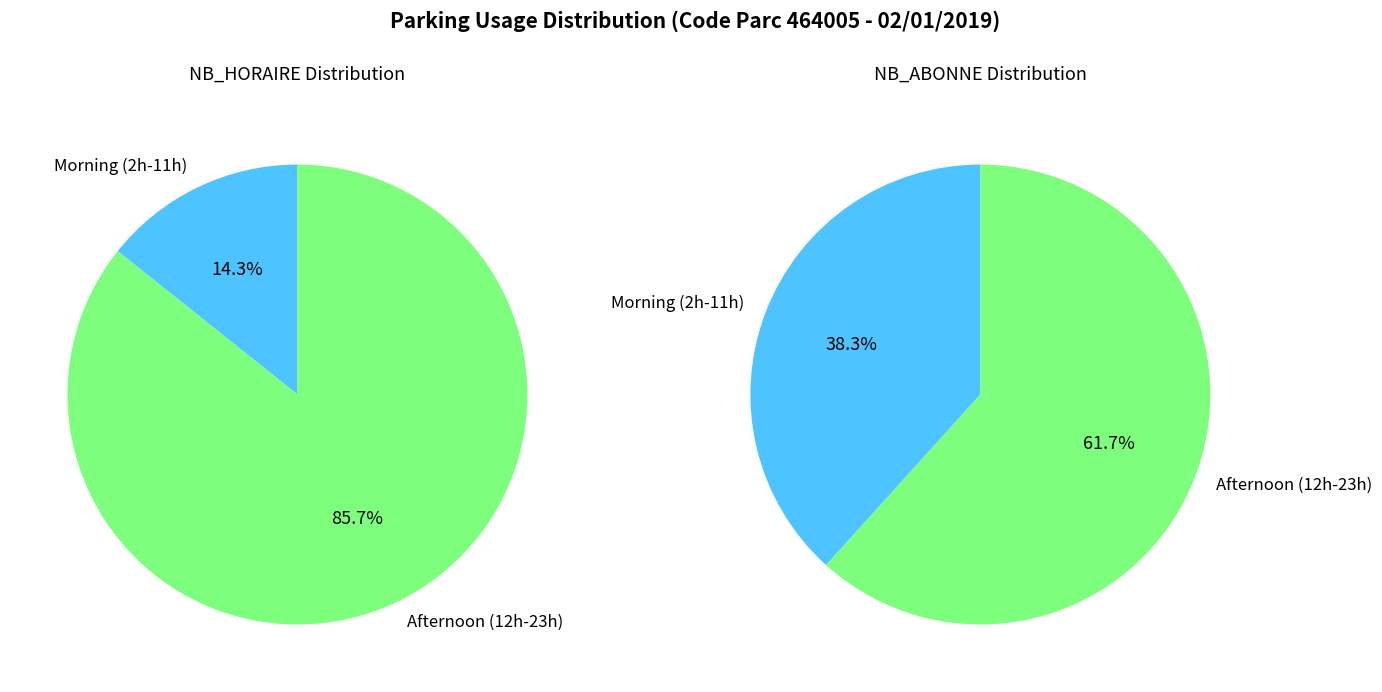

Which series changed the most between 3 and 15?

NB_HORAIRE